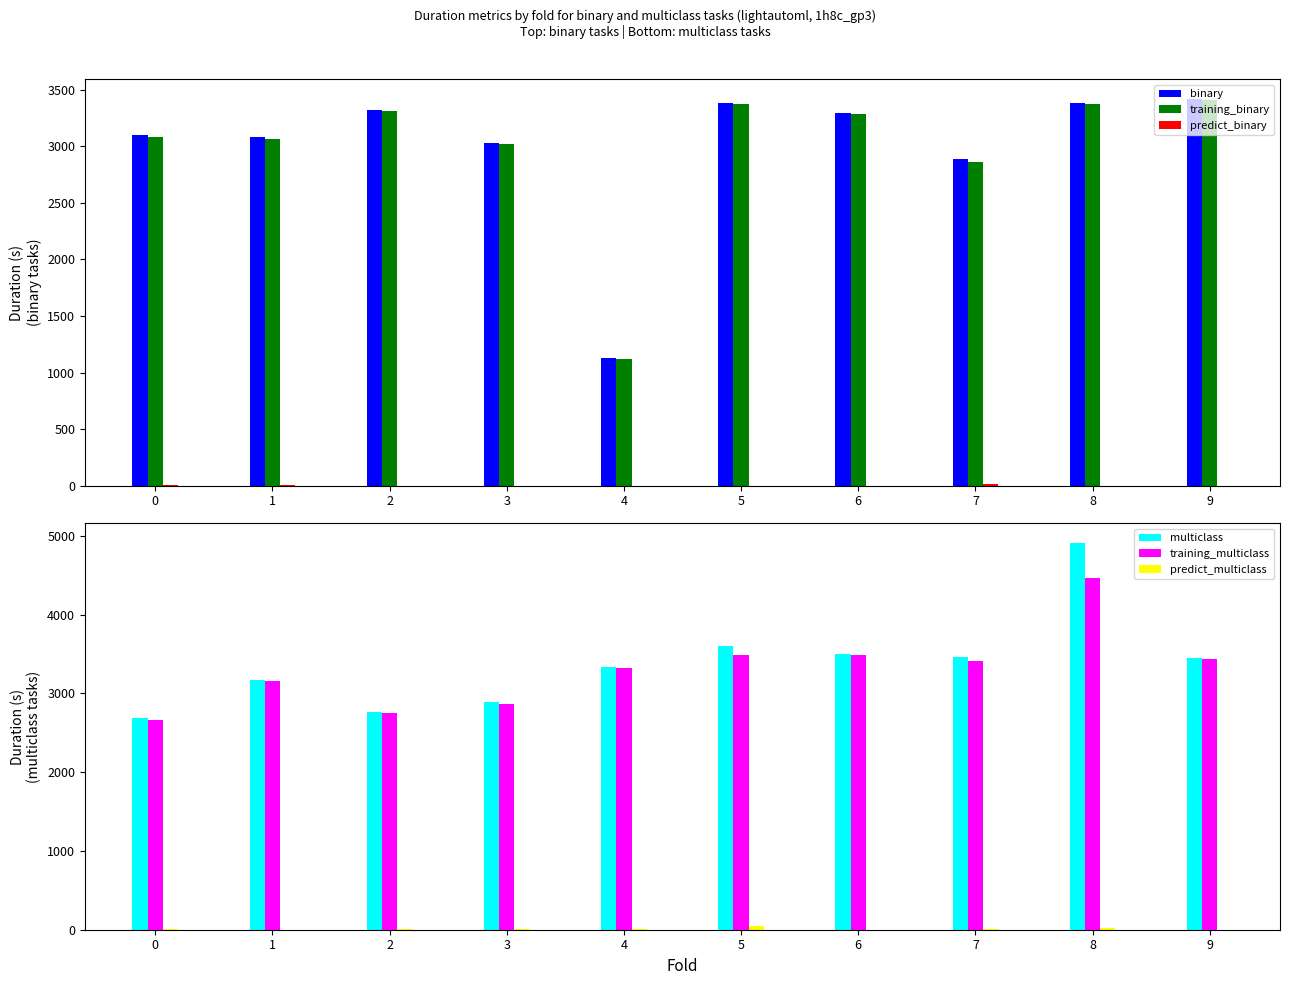

Is it true that binary equals 882.8 at 1?

False